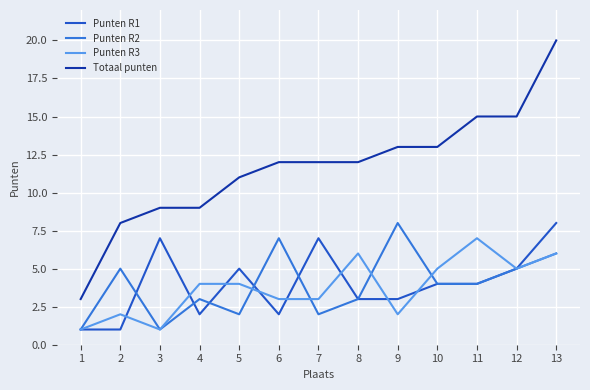

True or false: Totaal punten has a value of 18 at 9.

False